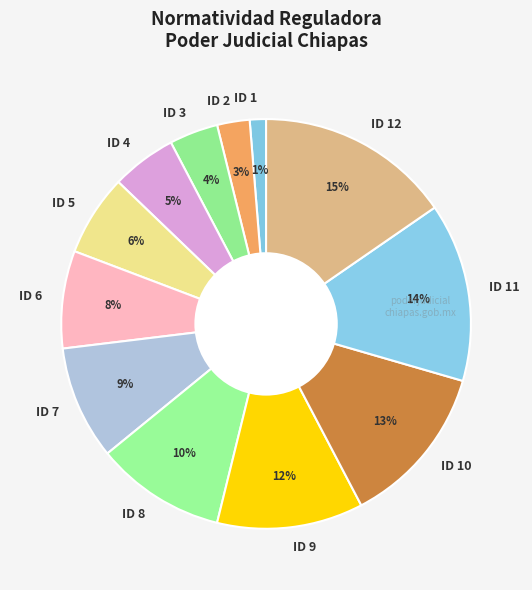

Do ID 6 and ID 10 together represent more than half of the pie?

No